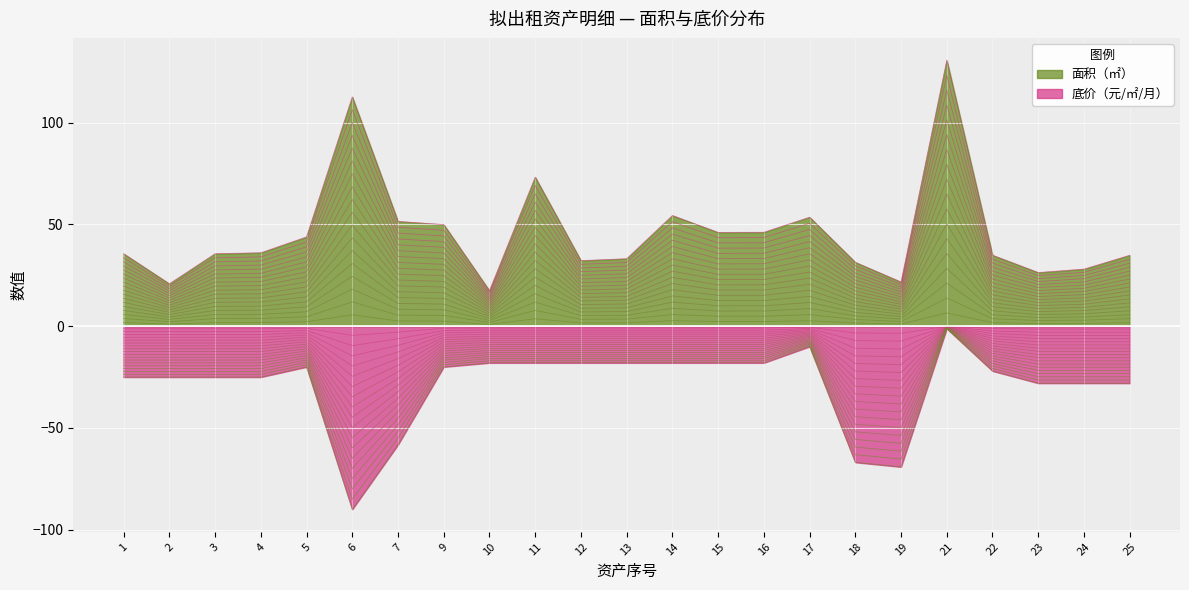

List the series in order of their peak value, highest first.

面积（㎡）, 底价（元/㎡/月）